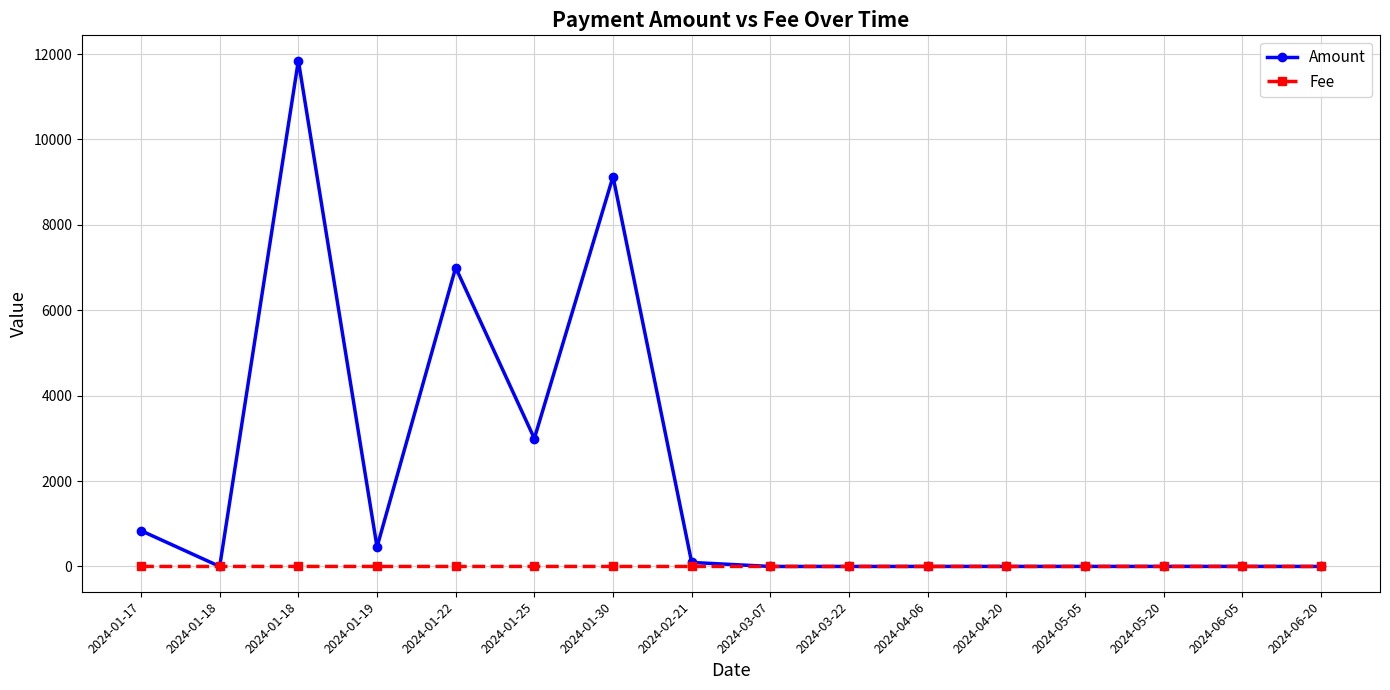

How many lines are shown in the chart?

2